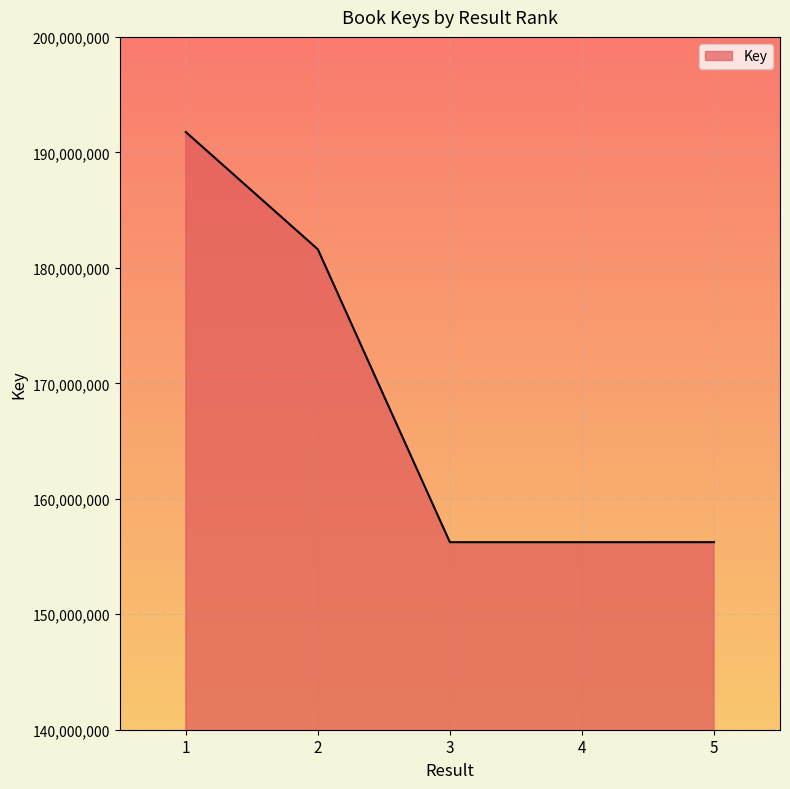

Approximately how many times larger is the value at 4 compared to 1?

0.8